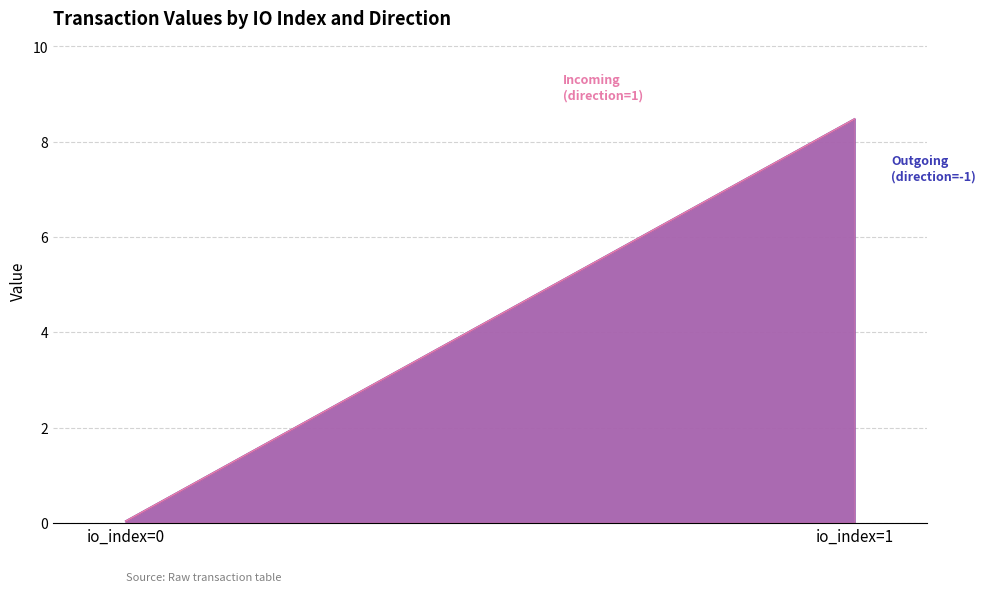

What is the difference between the maximum and minimum values in the Outgoing (direction=-1) series?

8.4